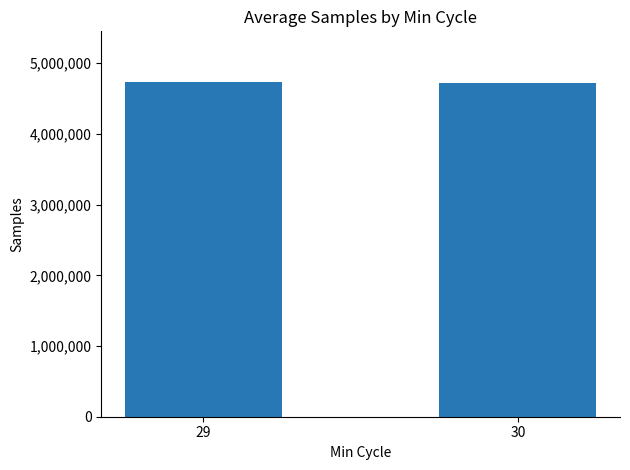

What is the sum of the values at 30 and 29?

9466076